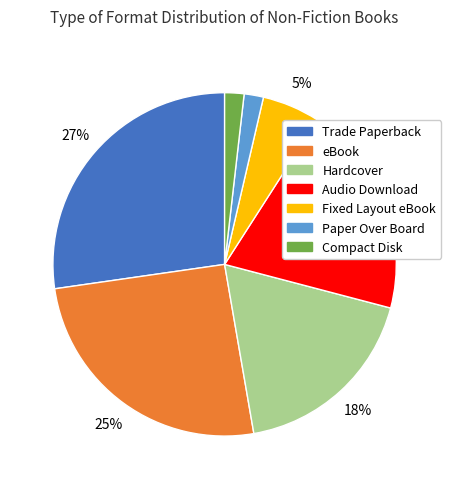

Combined, do Compact Disk and Fixed Layout eBook account for over 50%?

No